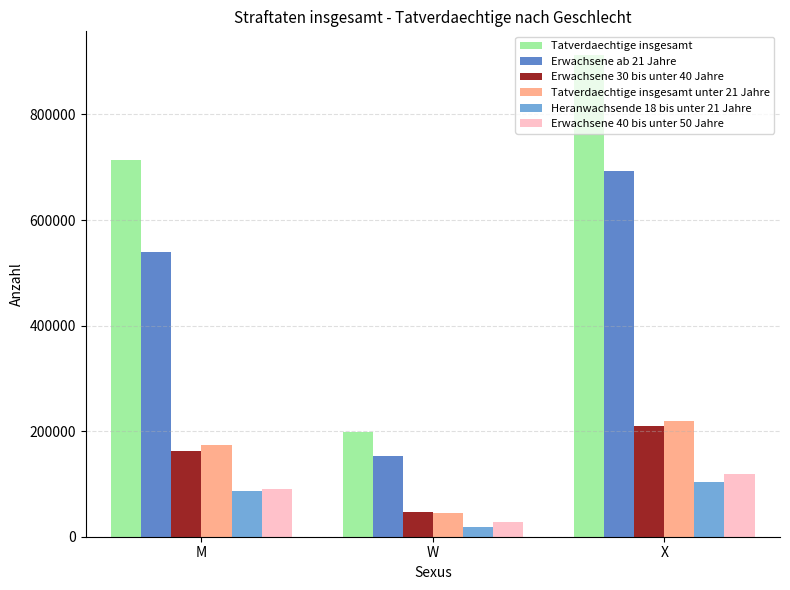

The value of Erwachsene 40 bis unter 50 Jahre at W is 28215. True or false?

True